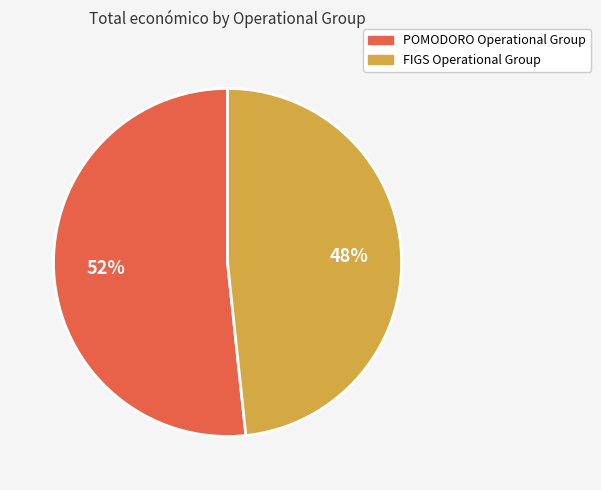

Combined, do POMODORO Operational Group and FIGS Operational Group account for over 50%?

Yes